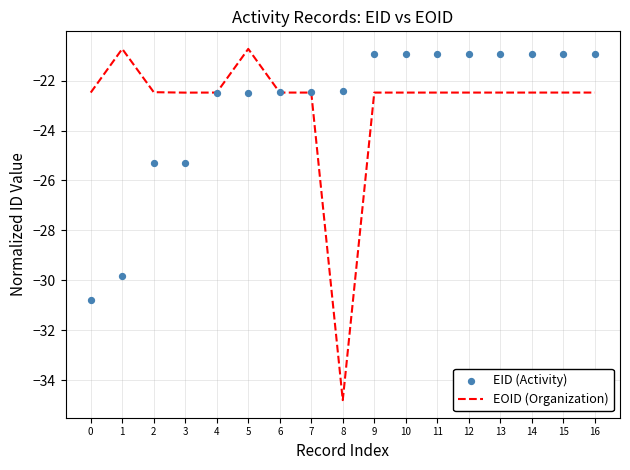

What are all the series names shown in the legend?

EOID (Organization), EID (Activity)